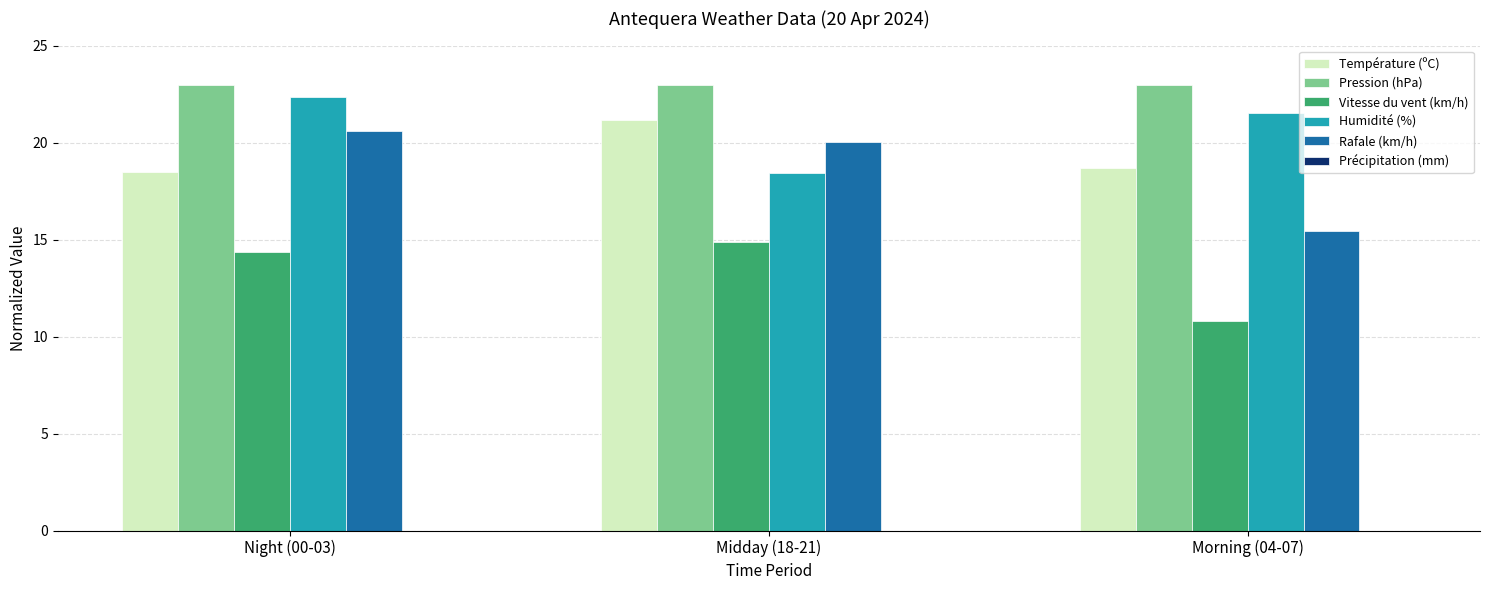

The Humidité (%) series shows 5.1 at Night (00-03). True or false?

False